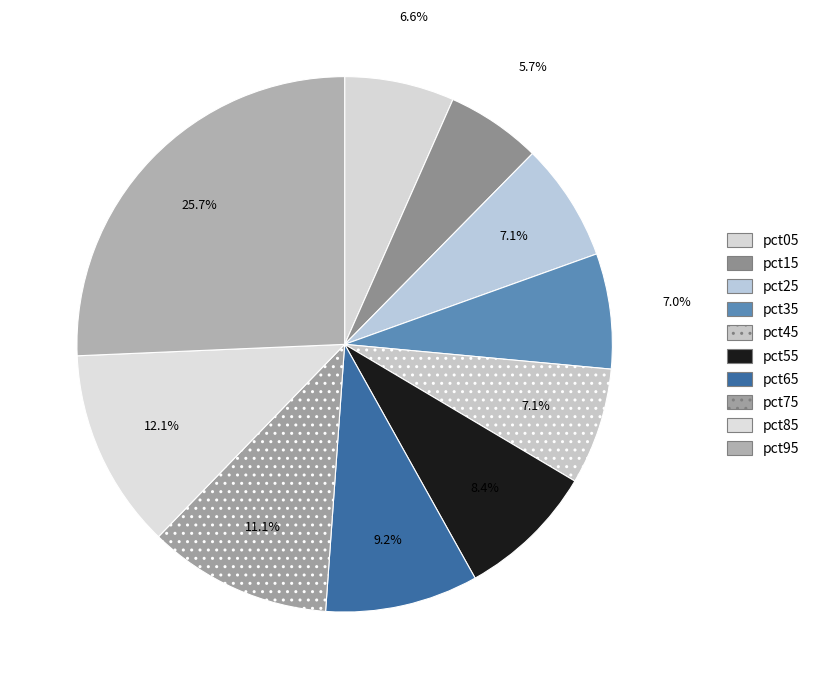

Rank the categories by value from lowest to highest.

pct15, pct05, pct35, pct45, pct25, pct55, pct65, pct75, pct85, pct95